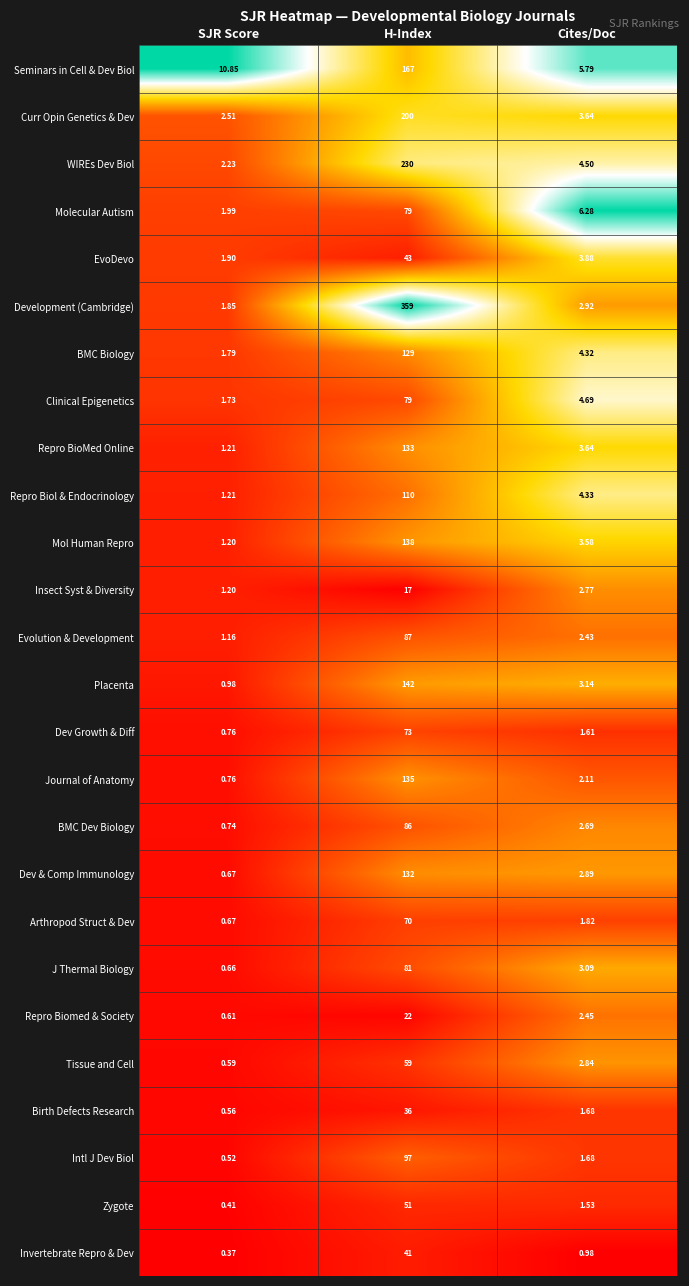

What is the difference between the highest and lowest values at Cites/Doc?

5.3